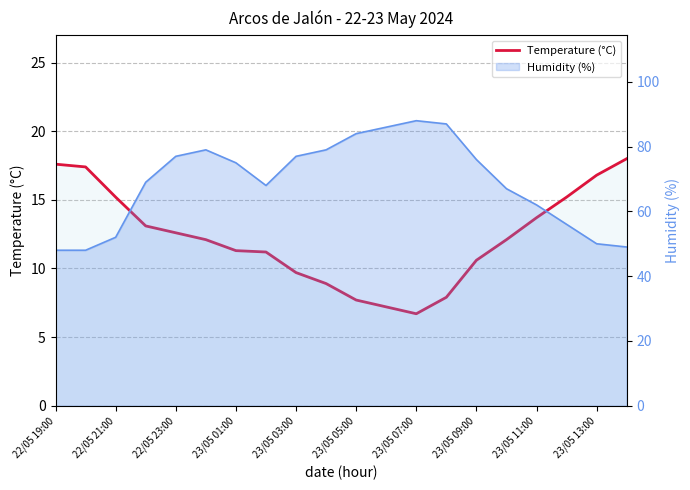

Reading left to right, what are all the values shown in this chart?

17.6	17.4	15.2	13.1	12.6	12.1	11.3	11.2	9.7	8.9	7.7	7.2	6.7	7.9	10.6	12.1	13.7	15.2	16.8	18.0